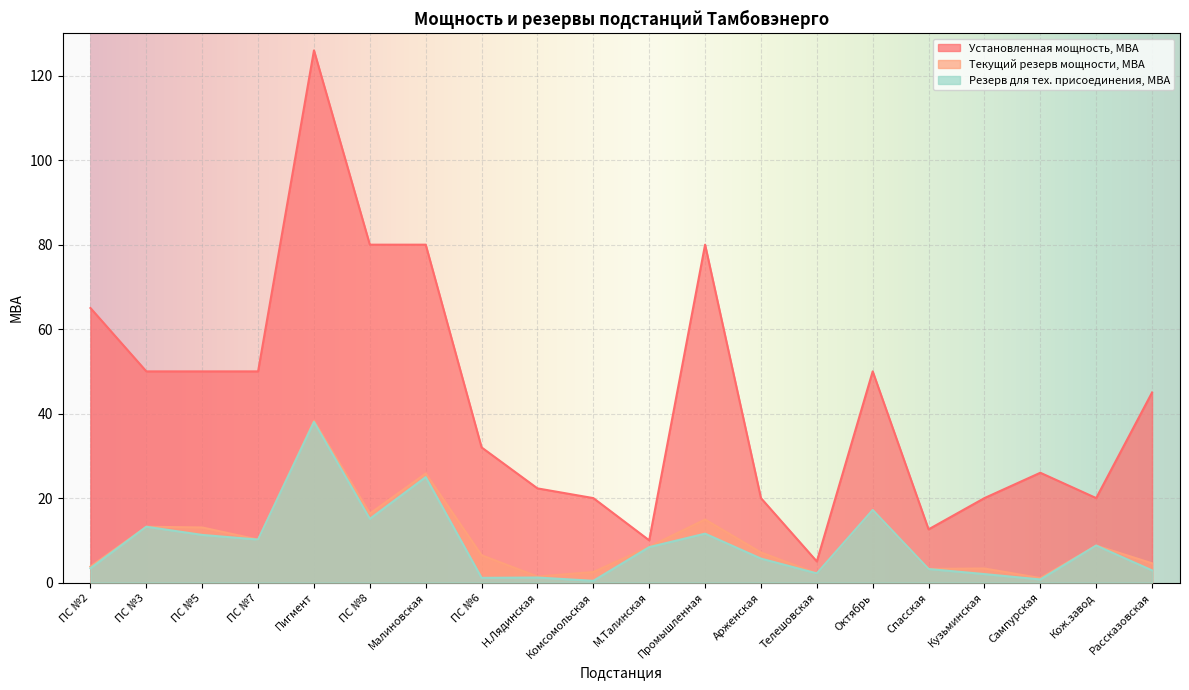

Rank the categories by Установленная мощность, МВА value from highest to lowest.

Пигмент, ПС №8, Малиновская, Промышленная, ПС №2, ПС №3, ПС №5, ПС №7, Октябрь, Рассказовская, ПС №6, Сампурская, Н.Лядинская, Комсомольская, Арженская, Кузьминская, Кож.завод, Спасская, М.Талинская, Телешовская